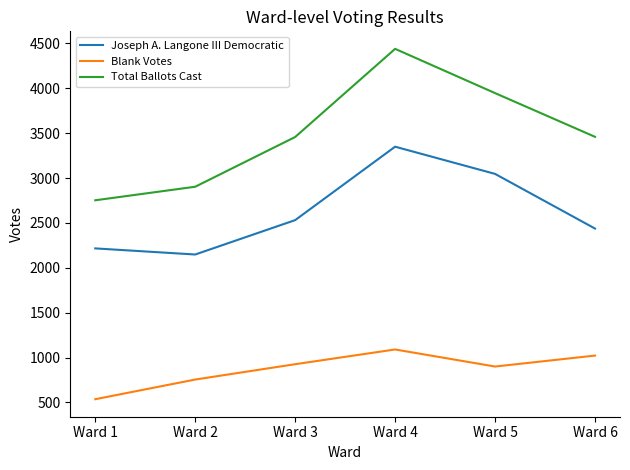

At Ward 1, list the series in order from smallest to largest.

Blank Votes, Joseph A. Langone III Democratic, Total Ballots Cast